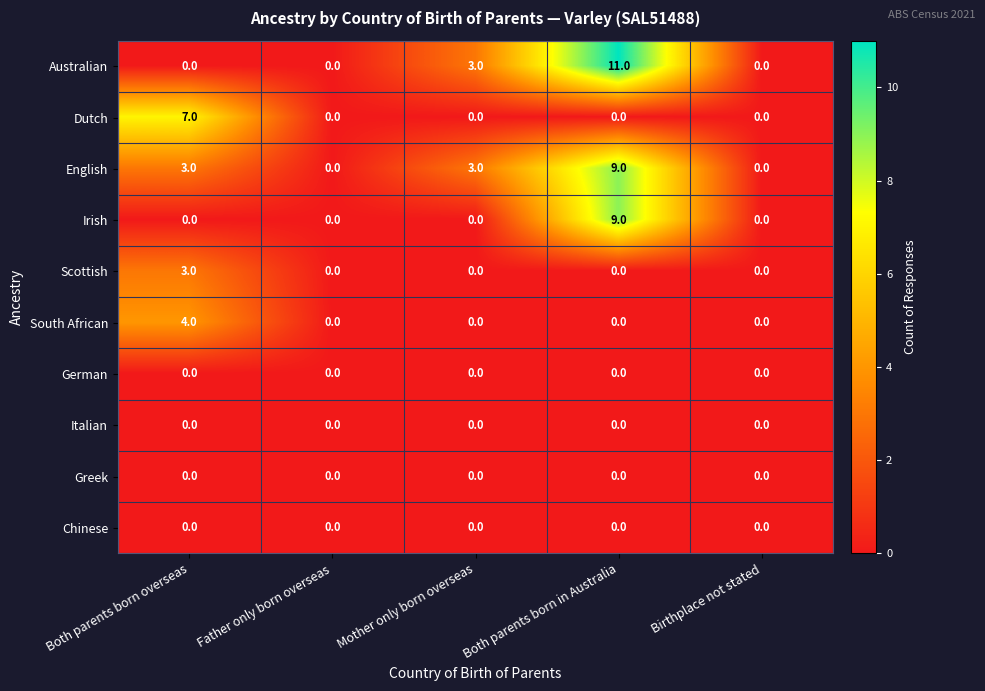

True or false: South African has a value of 4 at Both parents born overseas.

True